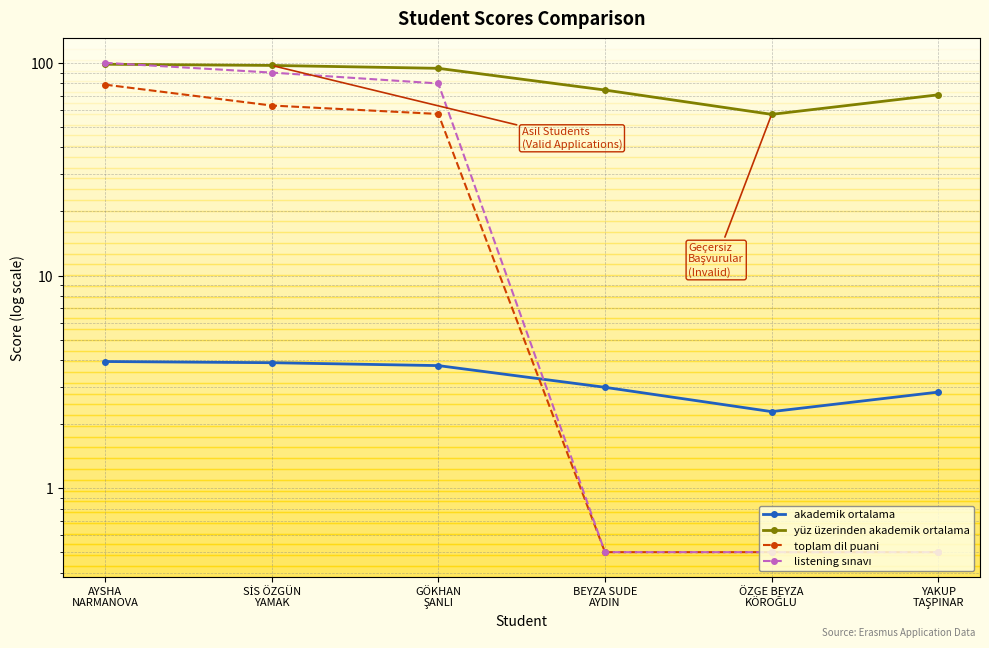

How many values in the yüz üzerinden akademik ortalama series are below 94?

3